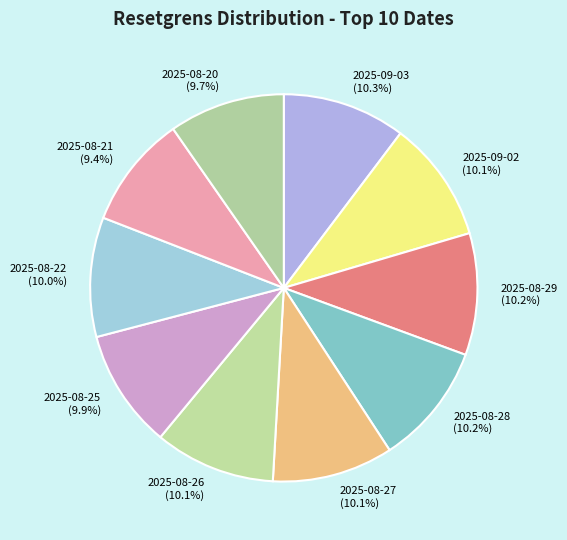

What is the ratio of the value at 2025-08-25 to the value at 2025-08-22?

1.0